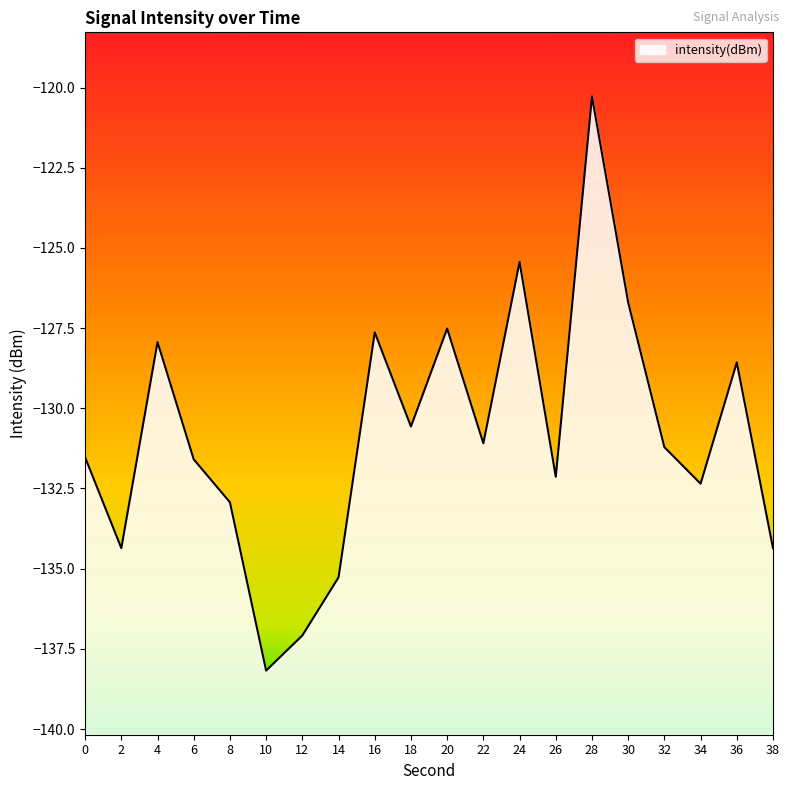

What is the change in value from 16 to 34?

-4.7